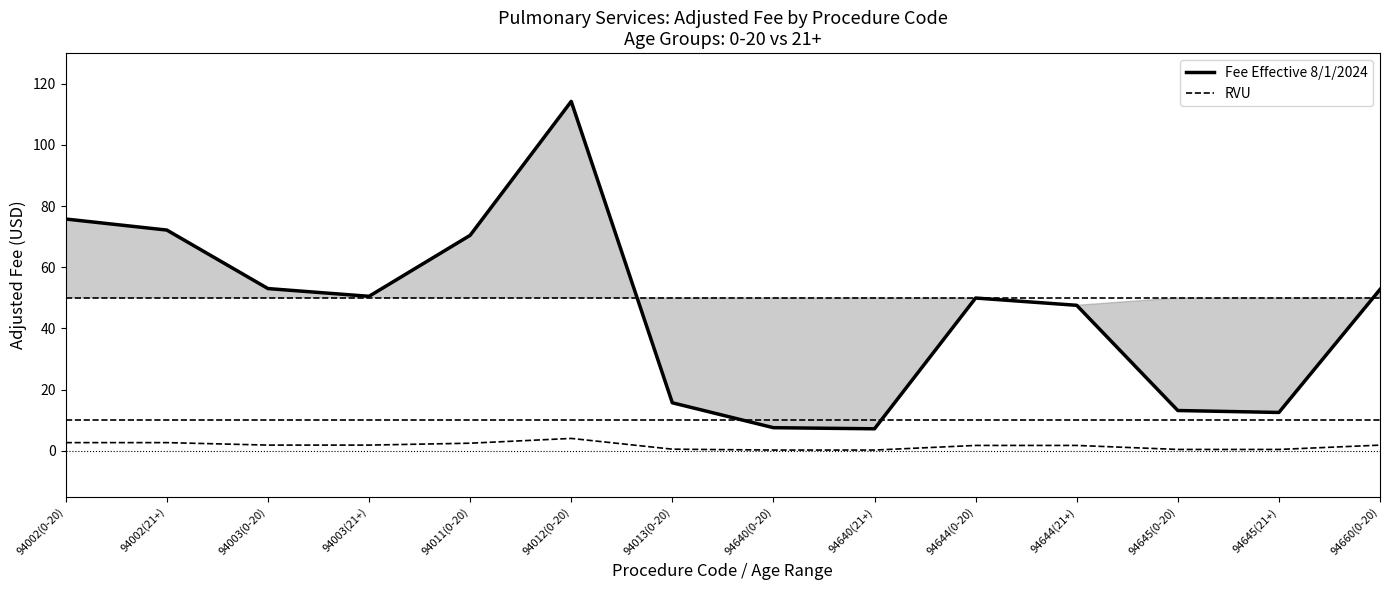

What is the label of the 4th point from the right?

94644(21+)